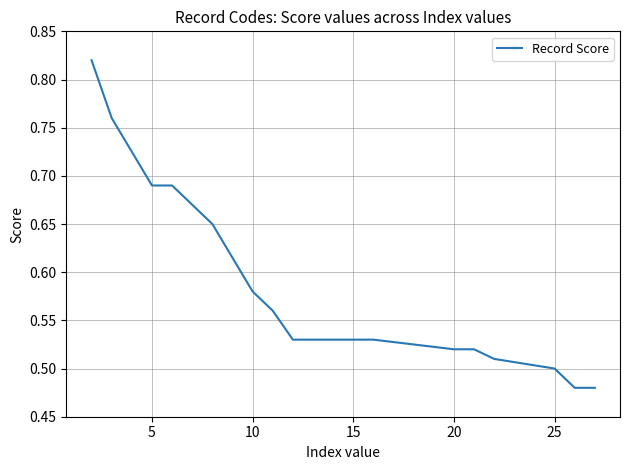

What is the difference between the maximum and minimum values?

0.3